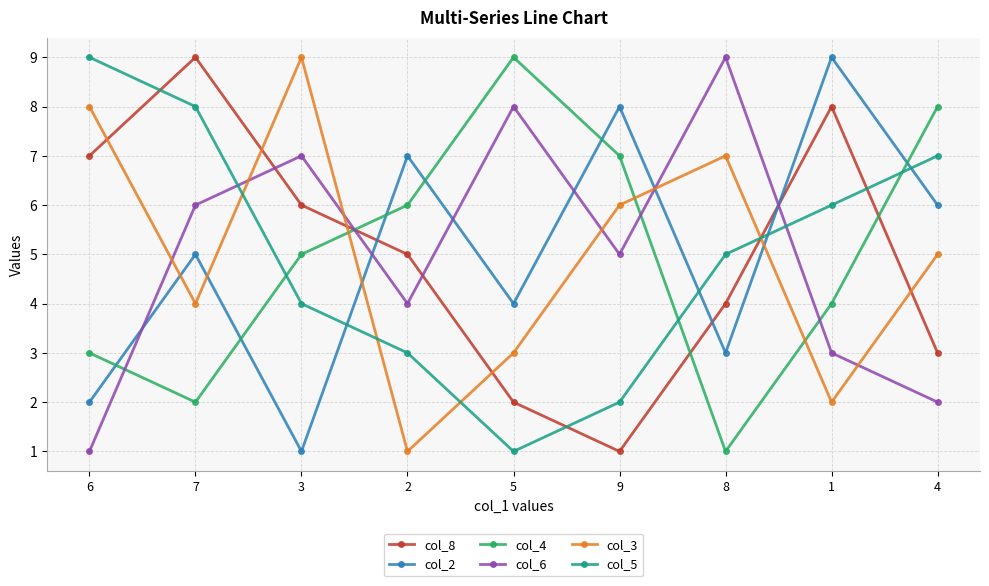

How many lines are shown in the chart?

6